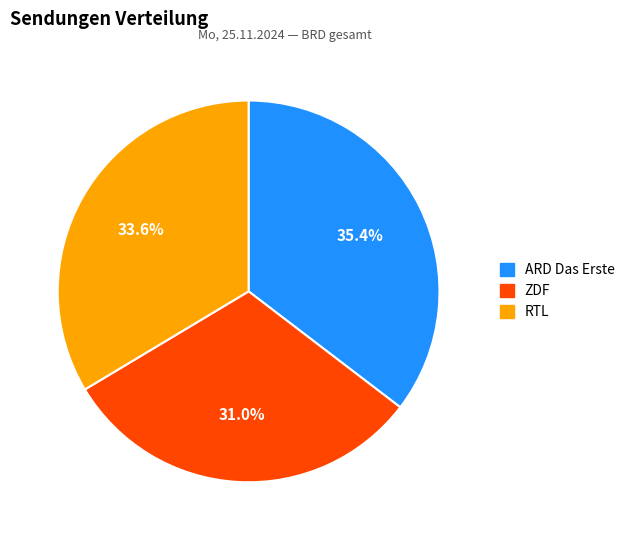

What is the total percentage of ARD Das Erste and RTL?

69.0%